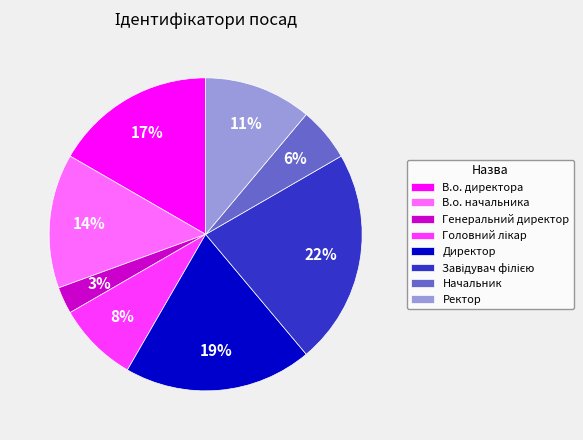

Between Генеральний директор and Директор, which is larger?

Директор